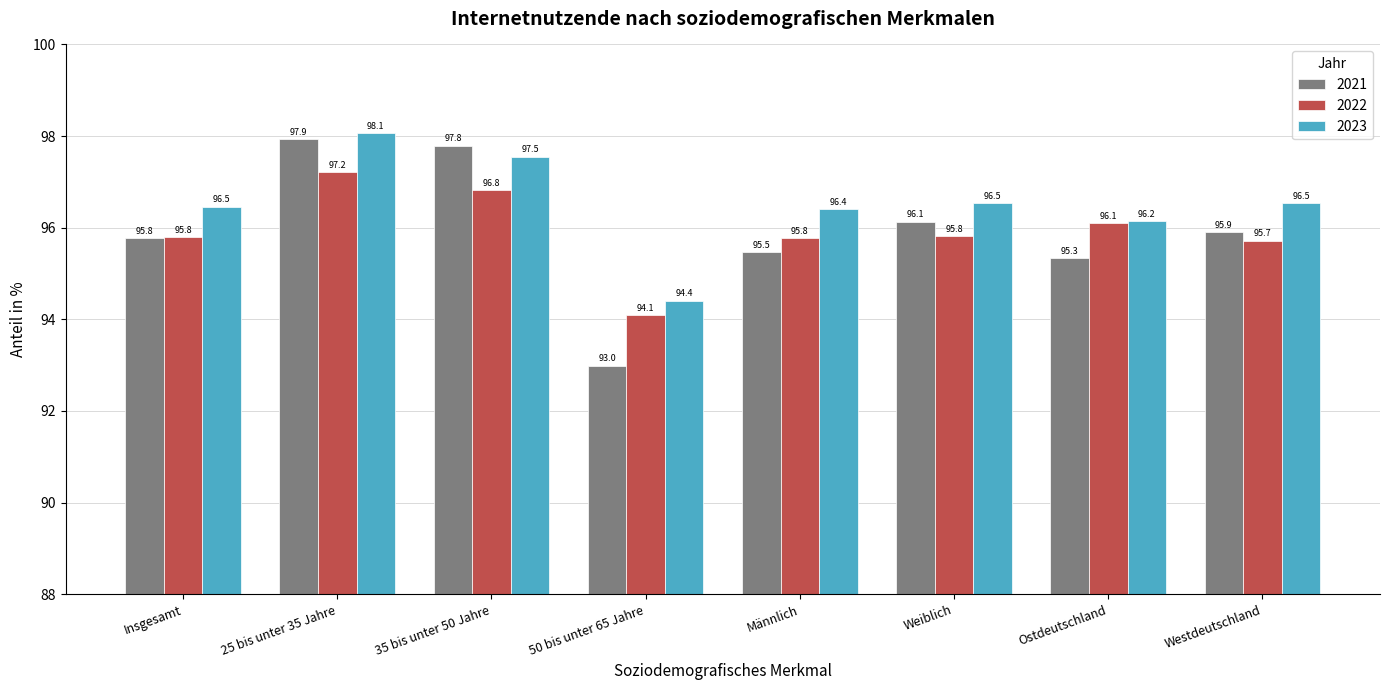

Where is 2021 nearest to the value 95?

Ostdeutschland